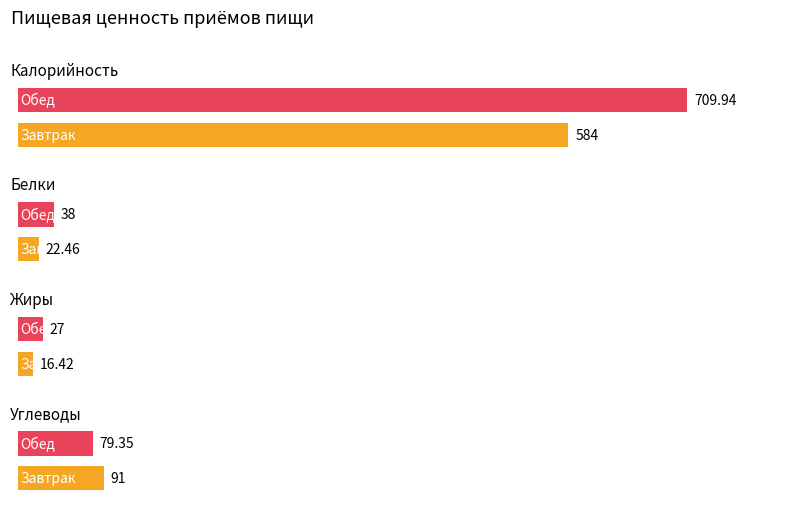

Reading left to right, transcribe all the data shown in this chart.

Калорийность: Завтрак=584.0	Обед=709.9
Белки: Завтрак=22.5	Обед=38.0
Жиры: Завтрак=16.4	Обед=27.0
Углеводы: Завтрак=91.0	Обед=79.3